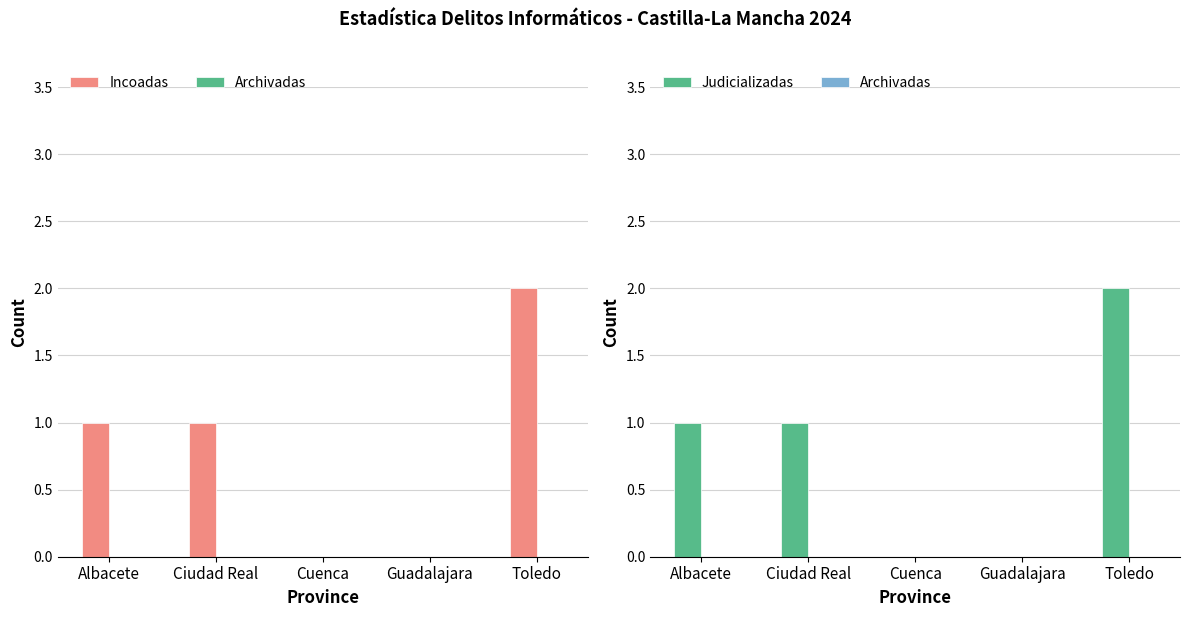

The Judicializadas series shows 2 at Ciudad Real. True or false?

False